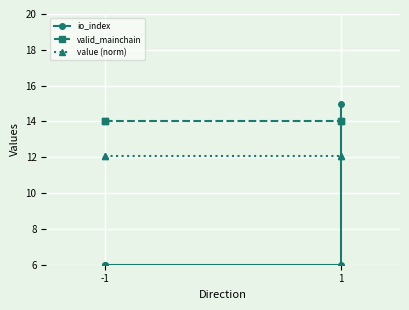

What is the minimum value for value (norm)?

12.1